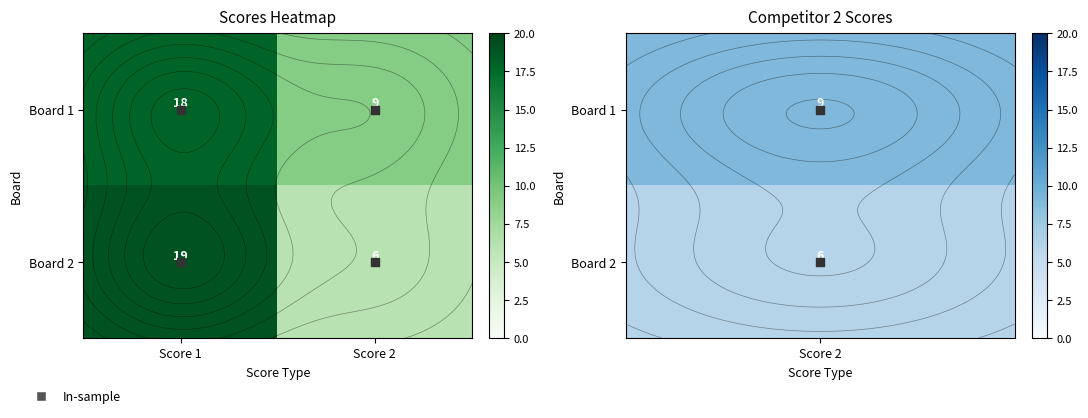

True or false: Board 2 has a value of 9 at Score 2.

False